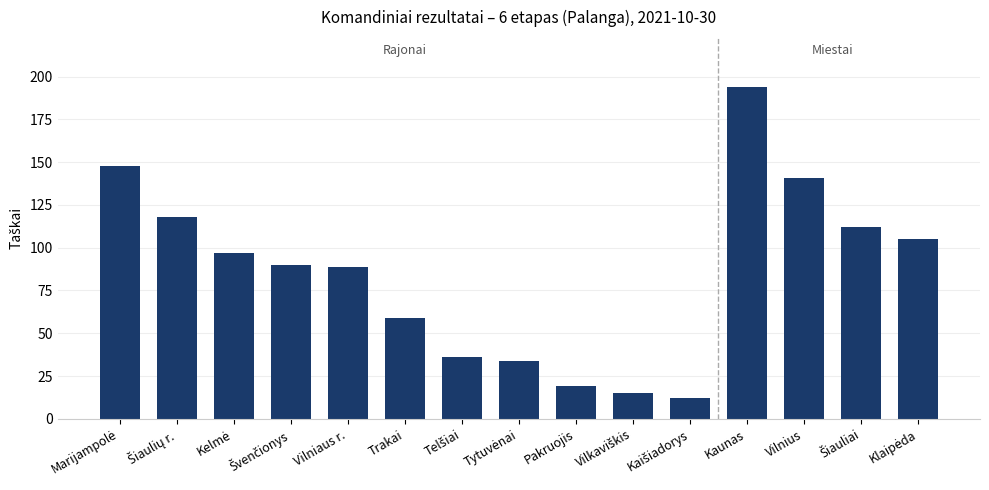

How many data points does each series have?

15